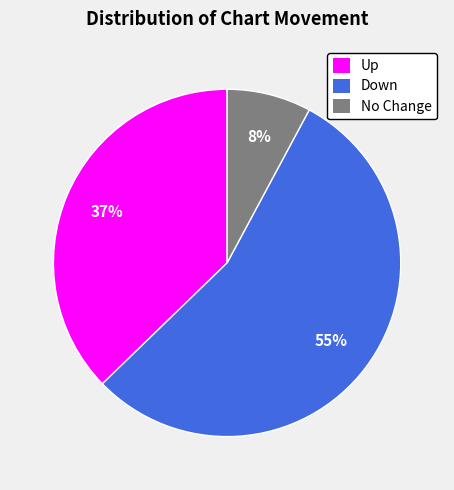

To the nearest percent, what is the average slice percentage?

33%